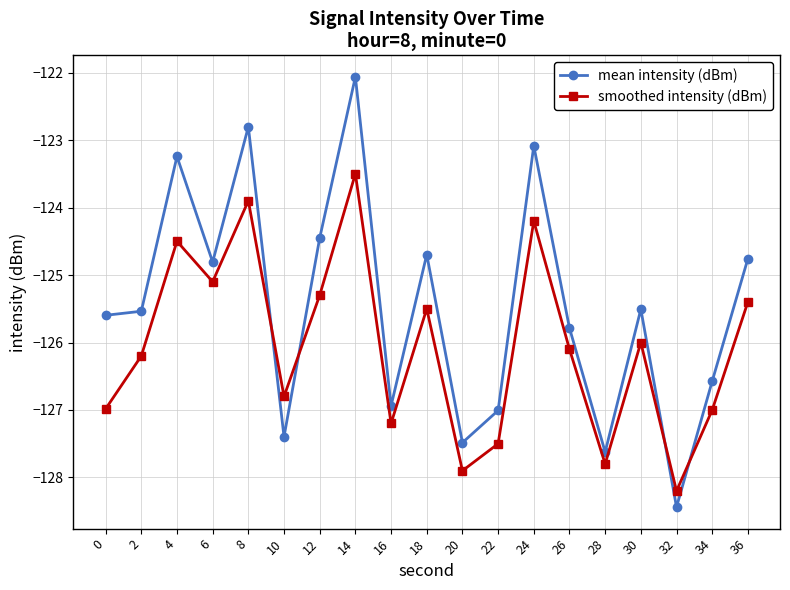

How many values in the mean intensity (dBm) series are below -125?

11